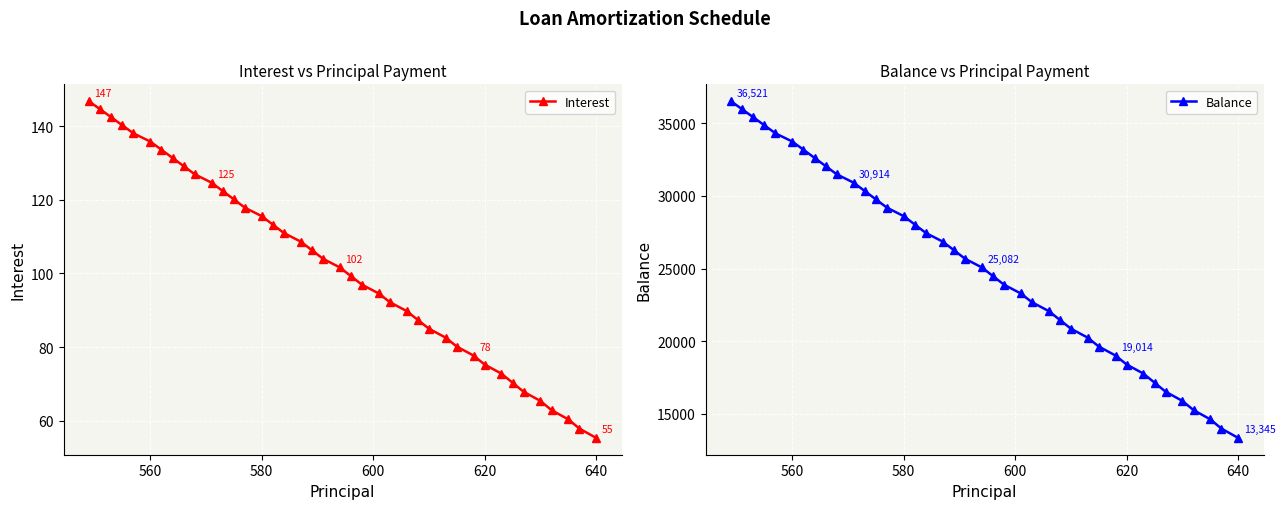

What is the lowest value of the Balance series?

13345